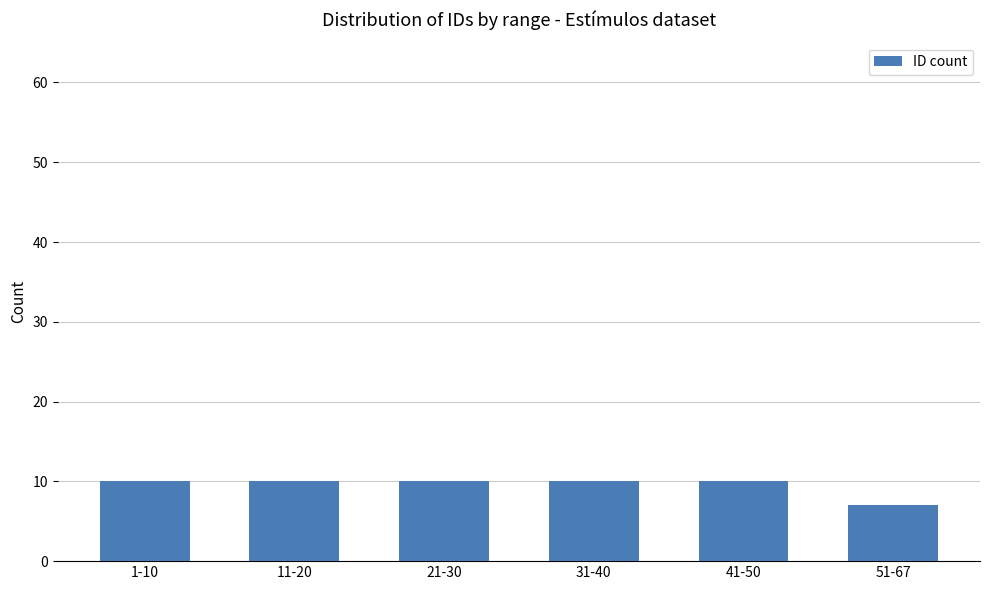

Does the chart contain stacked bars?

No